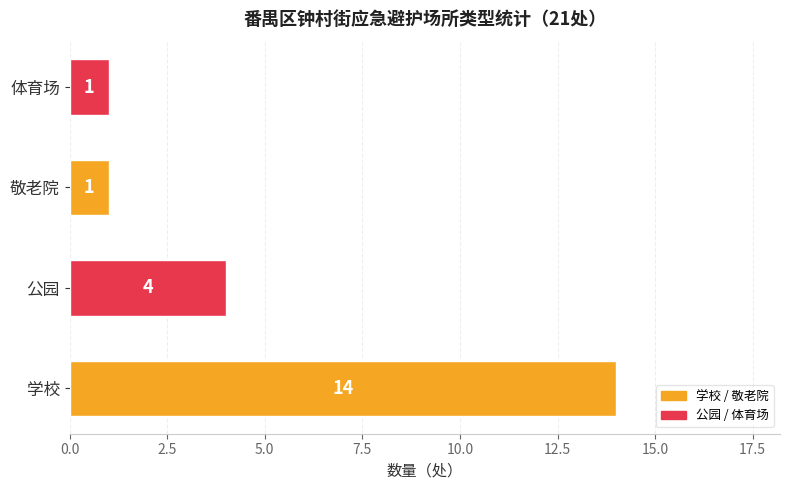

Does the chart contain stacked bars?

No